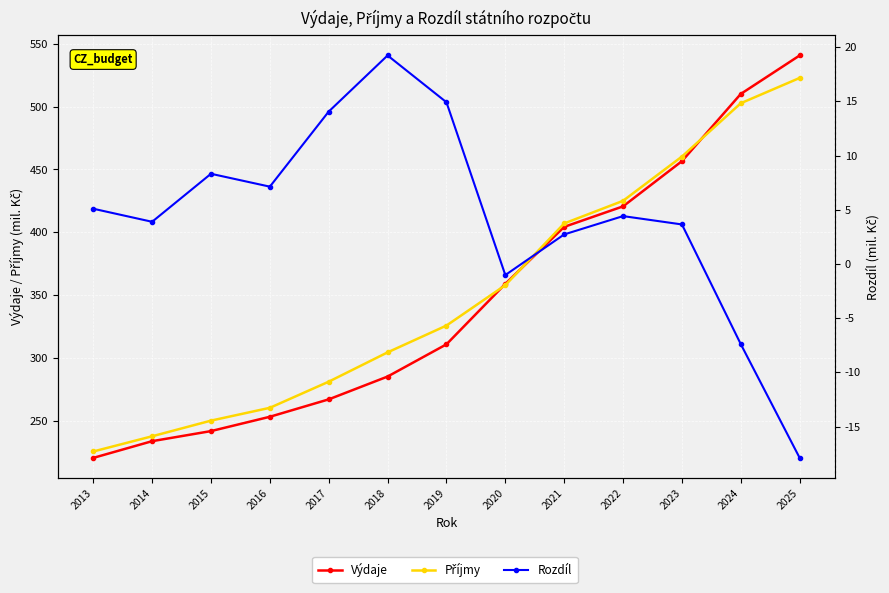

Is it true that Výdaje equals 253346.0 at 2016?

True